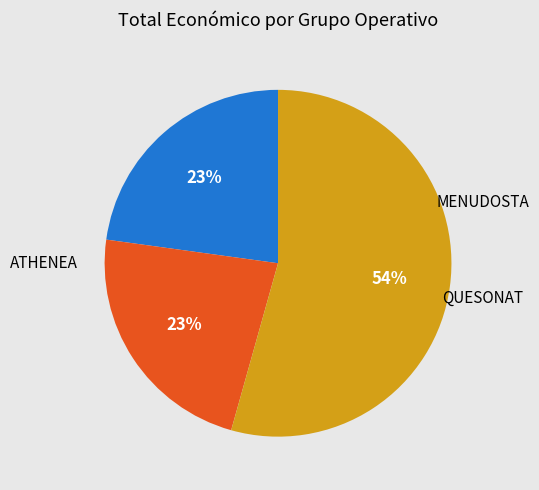

The QUESONAT slice represents 23% of the pie. True or false?

True